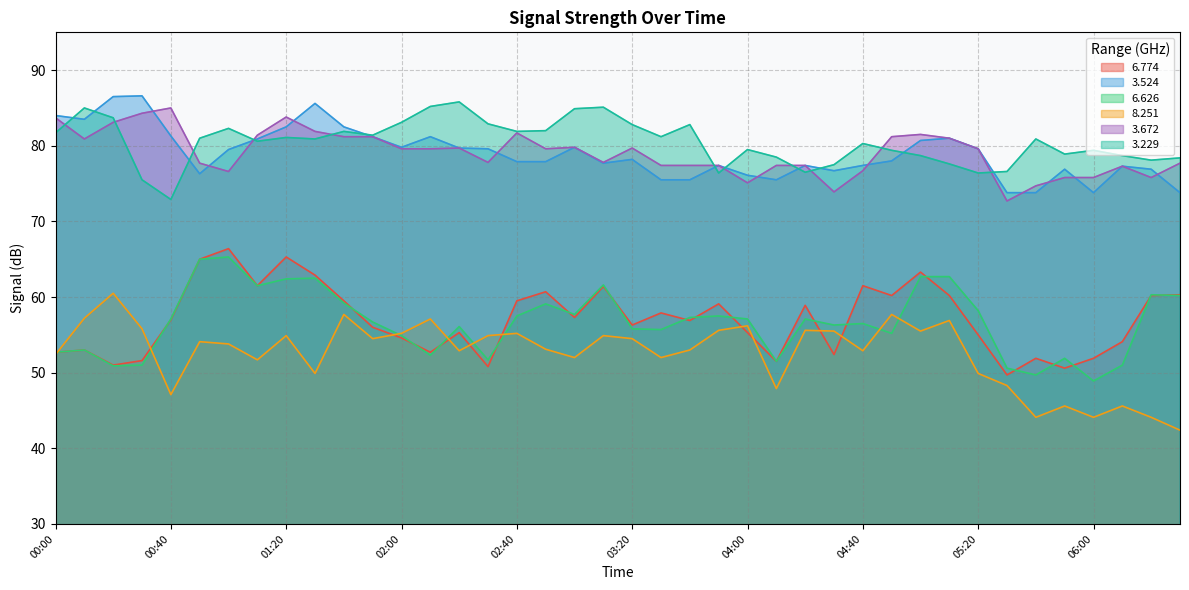

Reading right to left, transcribe all the data shown in this chart.

  6.774: 60.3	60.2	54.1	51.9	50.6	51.9	49.7	55.0	60.2	63.3	60.2	61.5	52.4	58.9	51.5	55.3	59.1	56.9	57.9	56.3	61.4	57.3	60.7	59.5	50.8	55.3	52.7	54.6	56.0	59.5	62.9	65.3	61.5	66.4	65.0	57.0	51.6	51.0	53.0	52.7
  3.524: 73.8	76.9	77.3	73.8	76.9	73.8	73.8	79.6	81.0	80.7	78.0	77.4	76.7	77.4	75.5	76.1	77.4	75.5	75.5	78.2	77.7	79.8	77.9	77.9	79.6	79.7	81.2	79.8	81.2	82.5	85.6	82.5	80.9	79.5	76.3	81.3	86.6	86.5	83.5	84.0
  6.626: 60.2	60.3	51.0	48.9	51.9	49.7	50.6	58.2	62.7	62.7	55.2	56.5	56.3	57.1	51.5	57.1	57.5	57.3	55.7	55.8	61.6	57.7	59.1	57.5	51.7	56.1	52.3	54.9	56.7	59.2	62.5	62.4	61.5	65.3	65.0	57.1	51.0	50.9	53.0	52.7
  8.251: 42.4	44.1	45.6	44.1	45.6	44.1	48.3	49.9	56.9	55.5	57.7	52.9	55.5	55.6	47.9	56.2	55.6	53.0	52.0	54.5	54.9	52.0	53.1	55.2	54.9	52.9	57.1	55.2	54.5	57.7	49.9	54.9	51.7	53.8	54.1	47.1	55.8	60.5	57.2	52.4
  3.672: 77.7	75.8	77.3	75.8	75.8	74.7	72.7	79.6	81.0	81.5	81.2	76.7	73.9	77.4	77.4	75.1	77.4	77.4	77.4	79.7	77.8	79.8	79.6	81.7	77.8	79.7	79.6	79.6	81.2	81.2	81.9	83.8	81.4	76.6	77.7	85.0	84.3	83.1	80.9	83.7
  3.229: 78.4	78.1	78.7	79.4	78.9	80.9	76.6	76.4	77.6	78.7	79.4	80.3	77.5	76.5	78.5	79.5	76.4	82.8	81.2	82.8	85.1	84.9	82.0	81.9	82.9	85.8	85.2	83.1	81.4	81.9	80.9	81.1	80.6	82.3	81.0	72.9	75.5	83.7	85.0	81.7